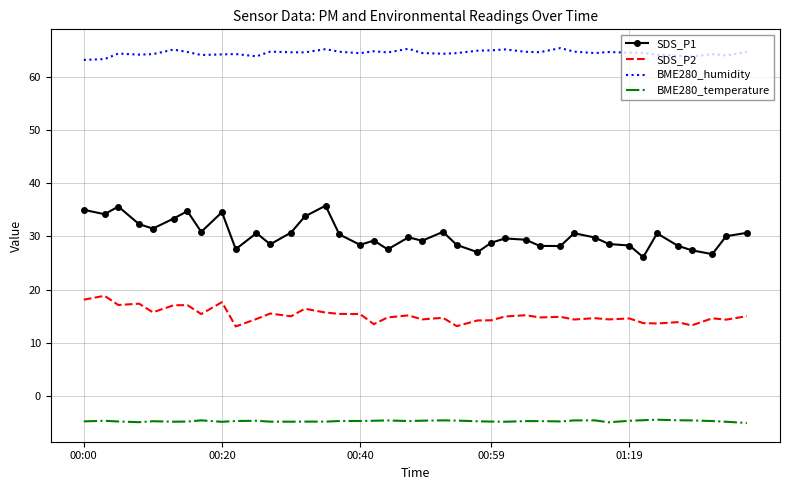

What is the maximum value for SDS_P2?

18.8